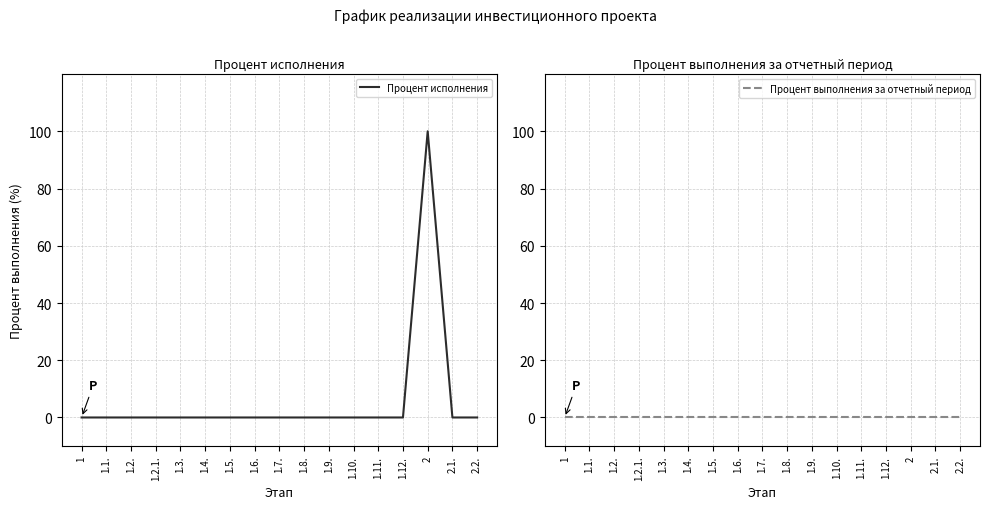

How many categories are shown in the chart?

17